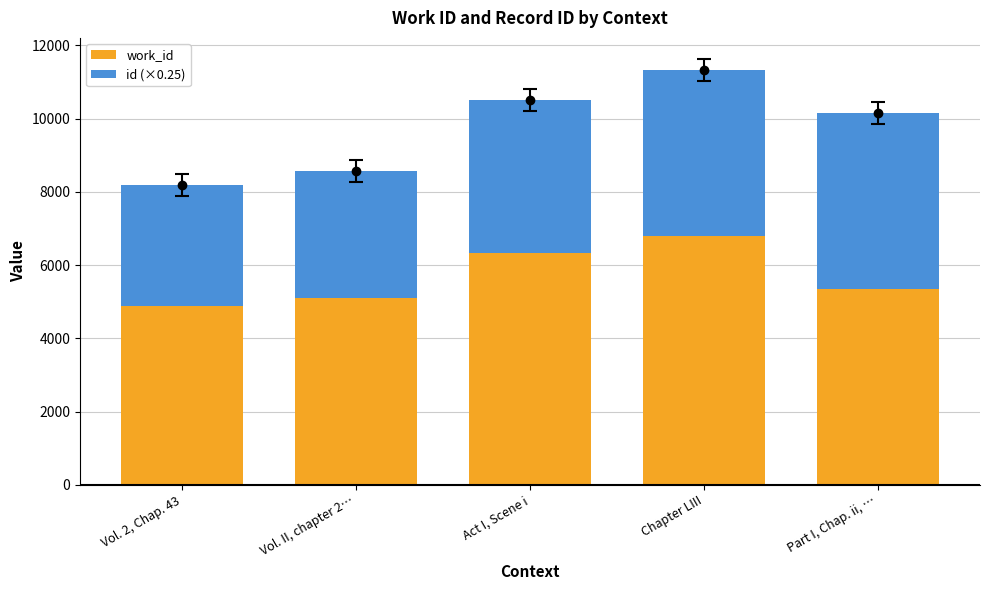

List the labels in order of id (×0.25) value, smallest first.

Vol. 2, Chap. 43, Vol. II, chapter 2…, Act I, Scene i, Chapter LIII, Part I, Chap. ii, …